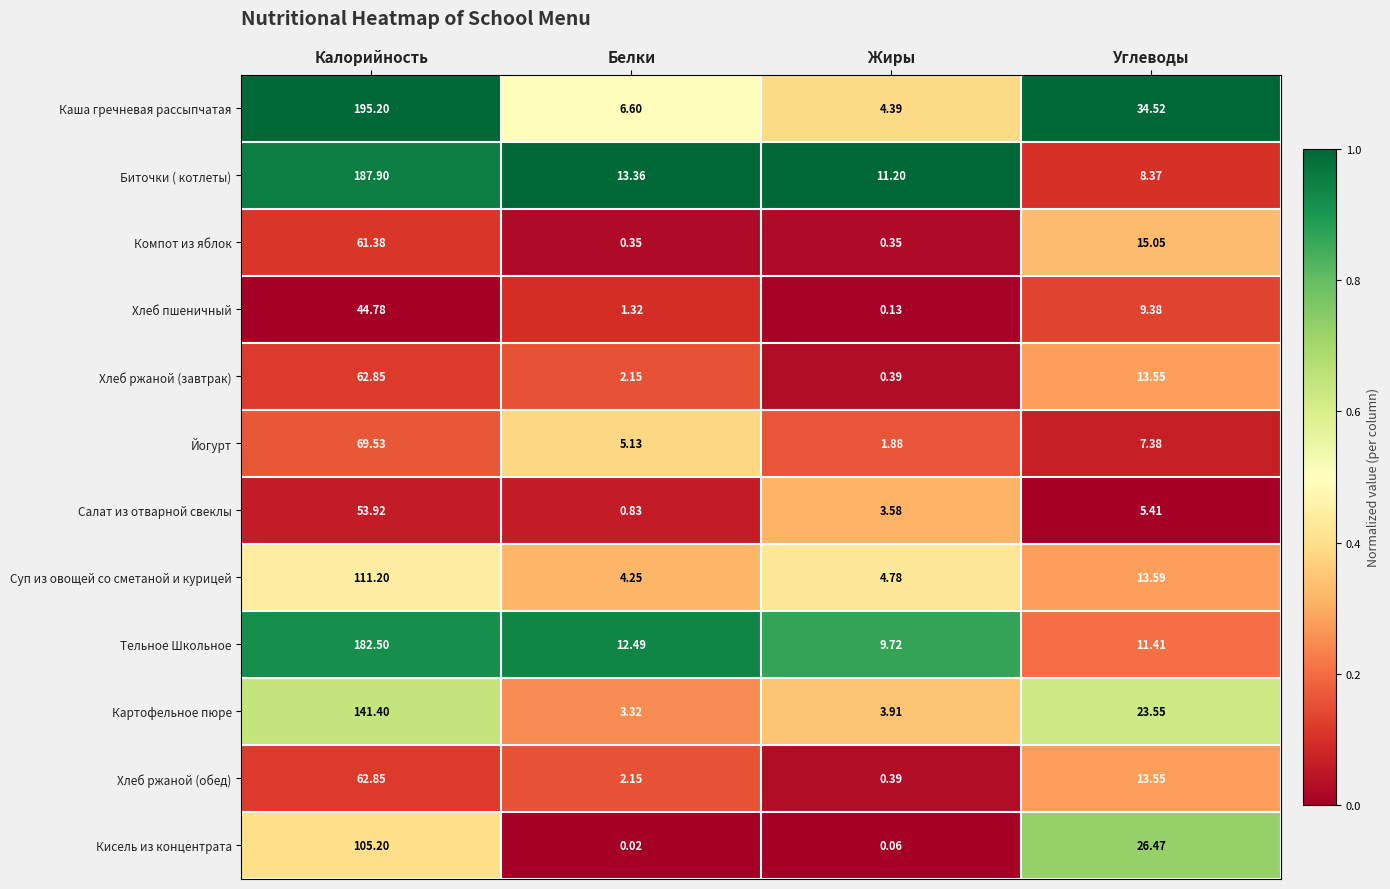

What is the total value across all series at Углеводы?

182.2